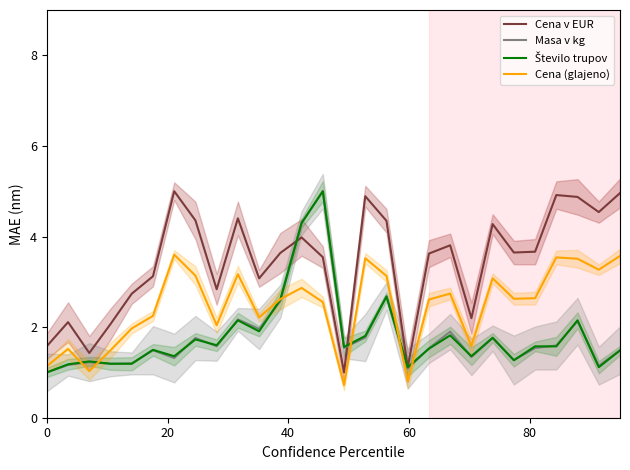

At how many categories does at least one series exceed 2?

24